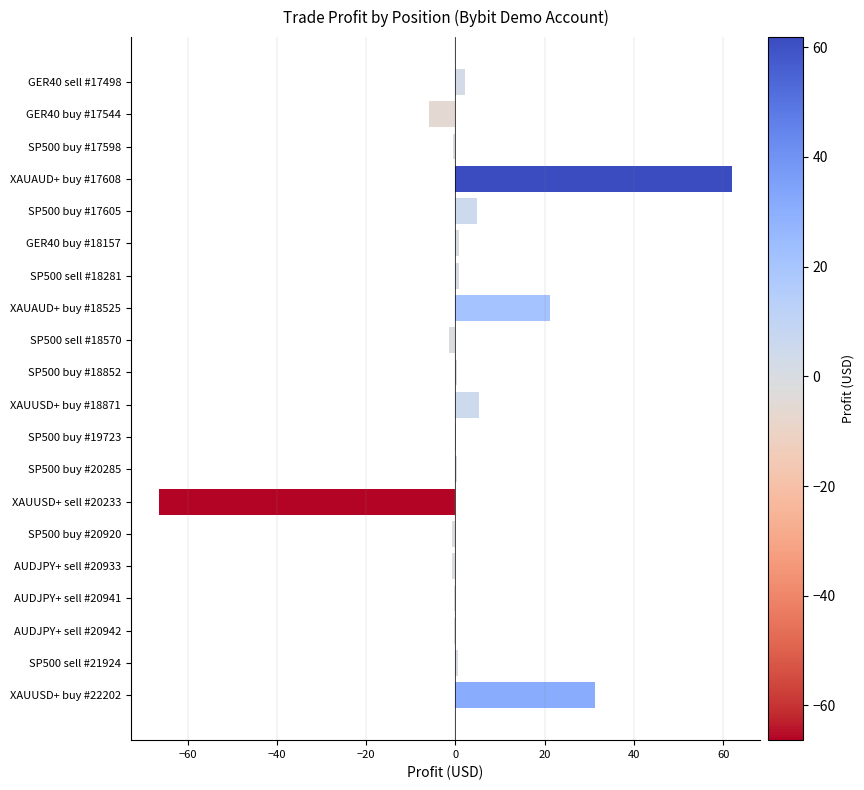

What is the sum of all values?

53.0